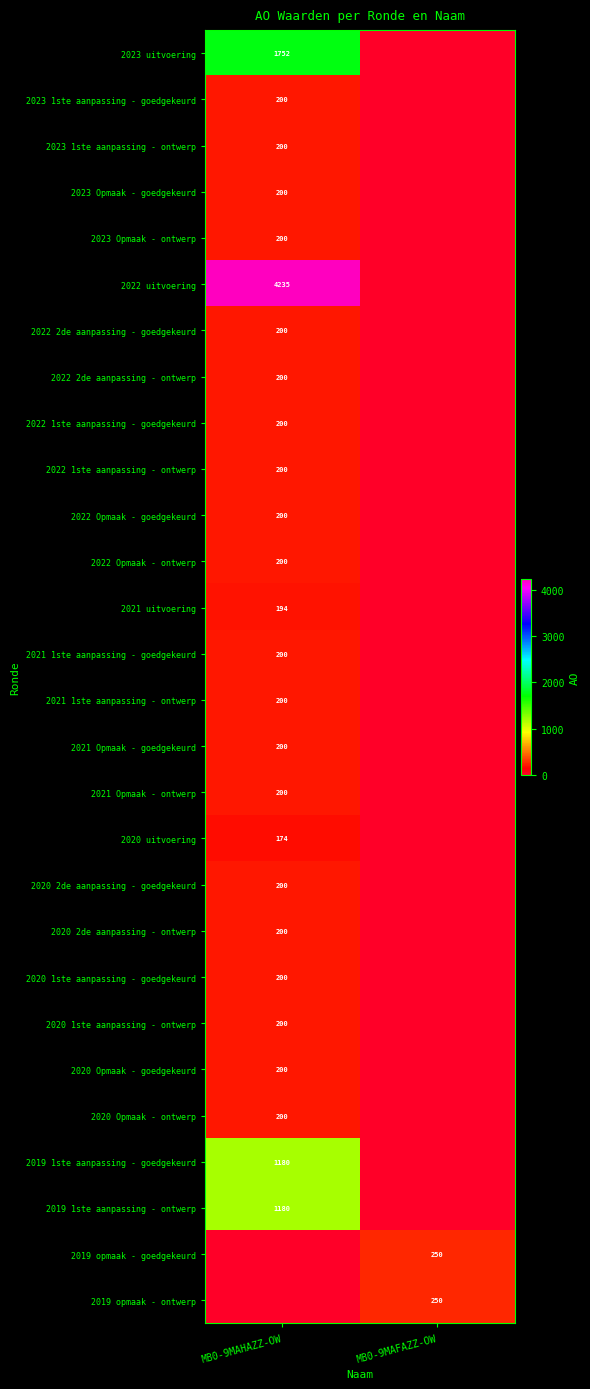

At which category is the sum across all series the highest?

MB0-9MAHAZZ-OW